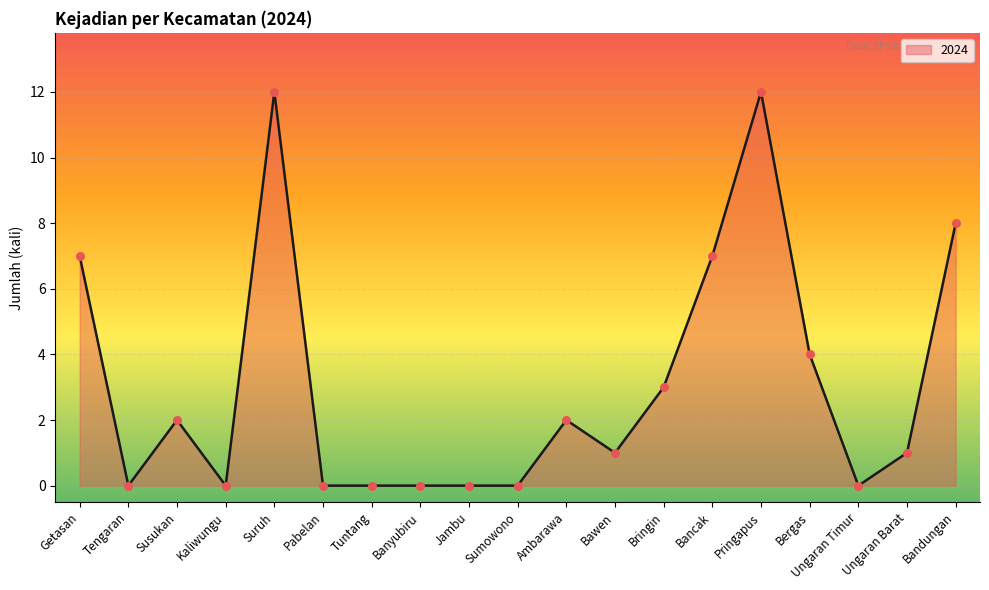

What is the change in value from Getasan to Bandungan?

+1